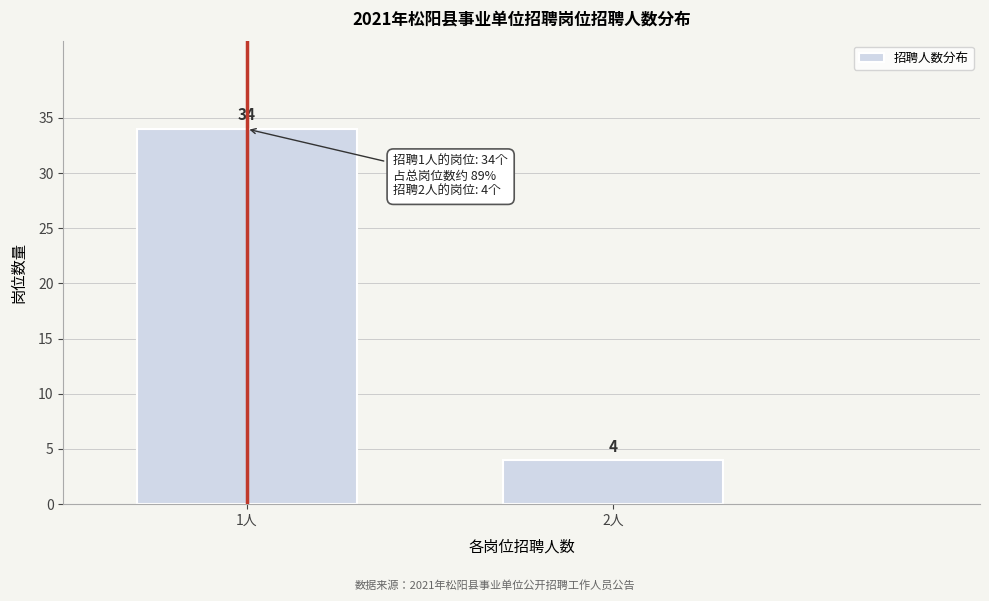

Reading left to right, list all the values displayed in this chart.

1人=34	2人=4